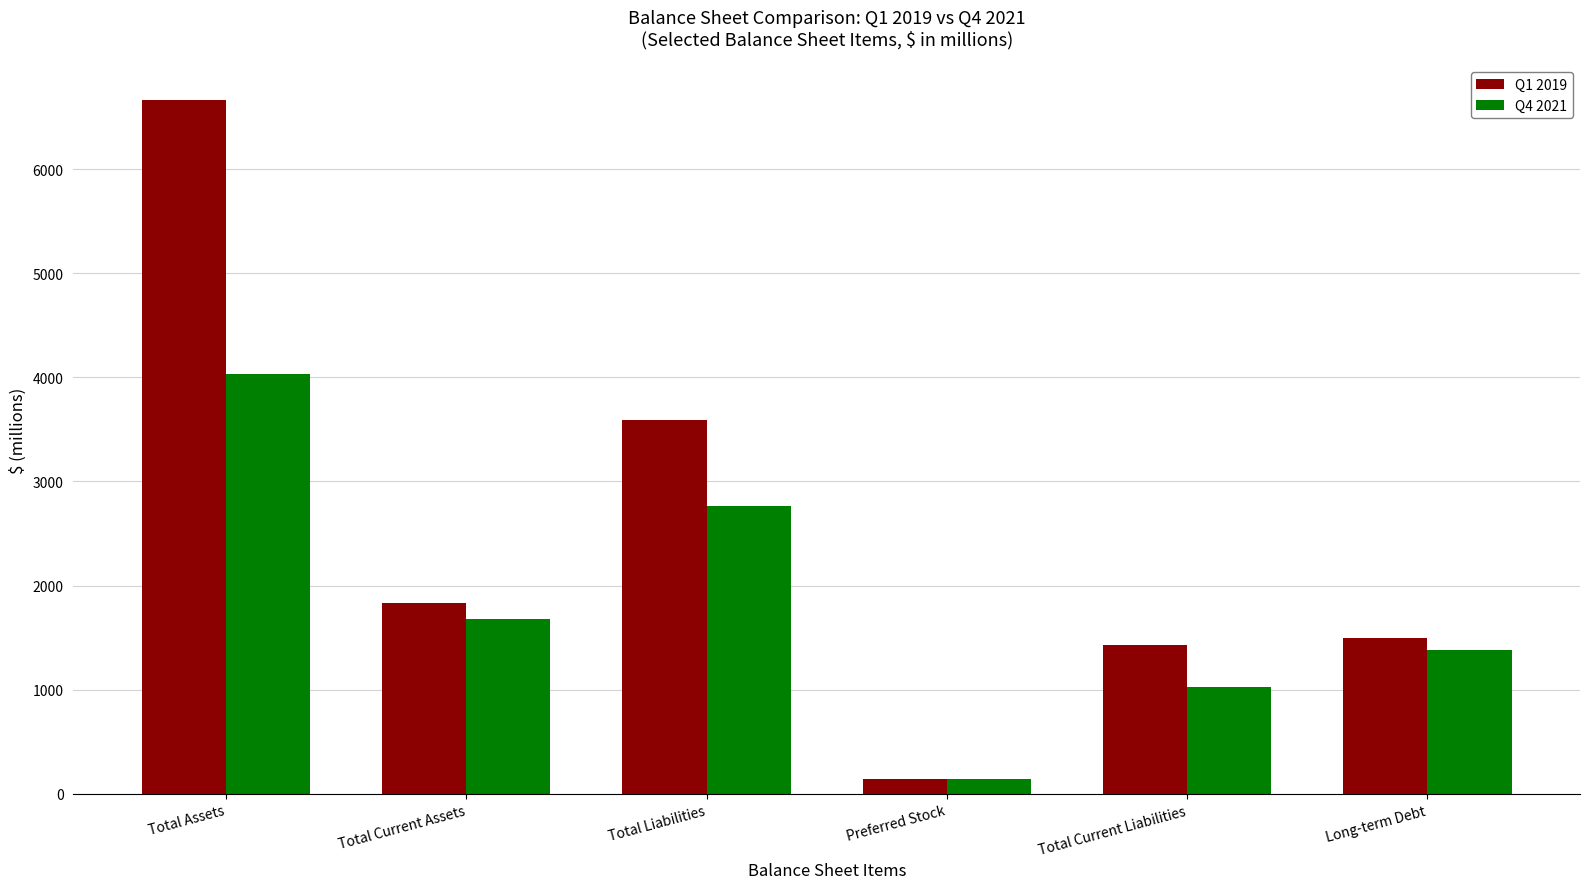

How many data points in Q1 2019 are less than 1831?

3